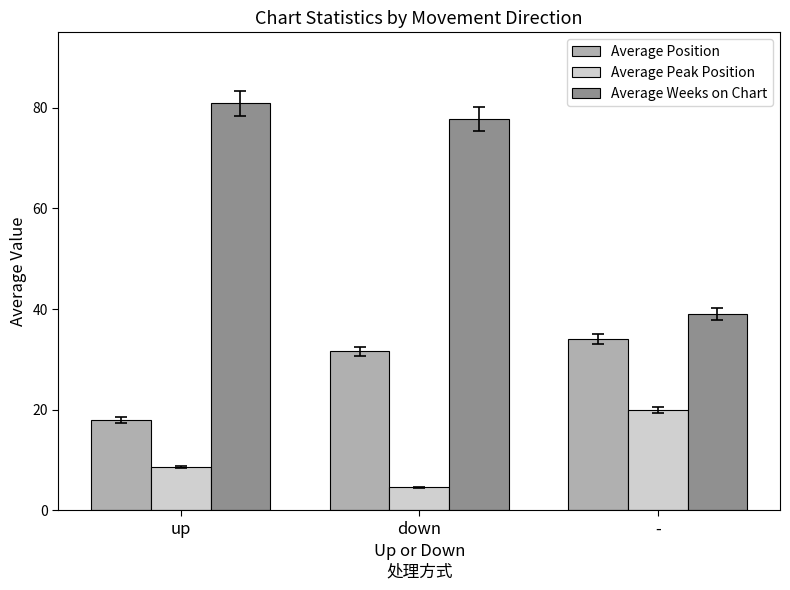

How many Average Position values are between 18 and 34?

3